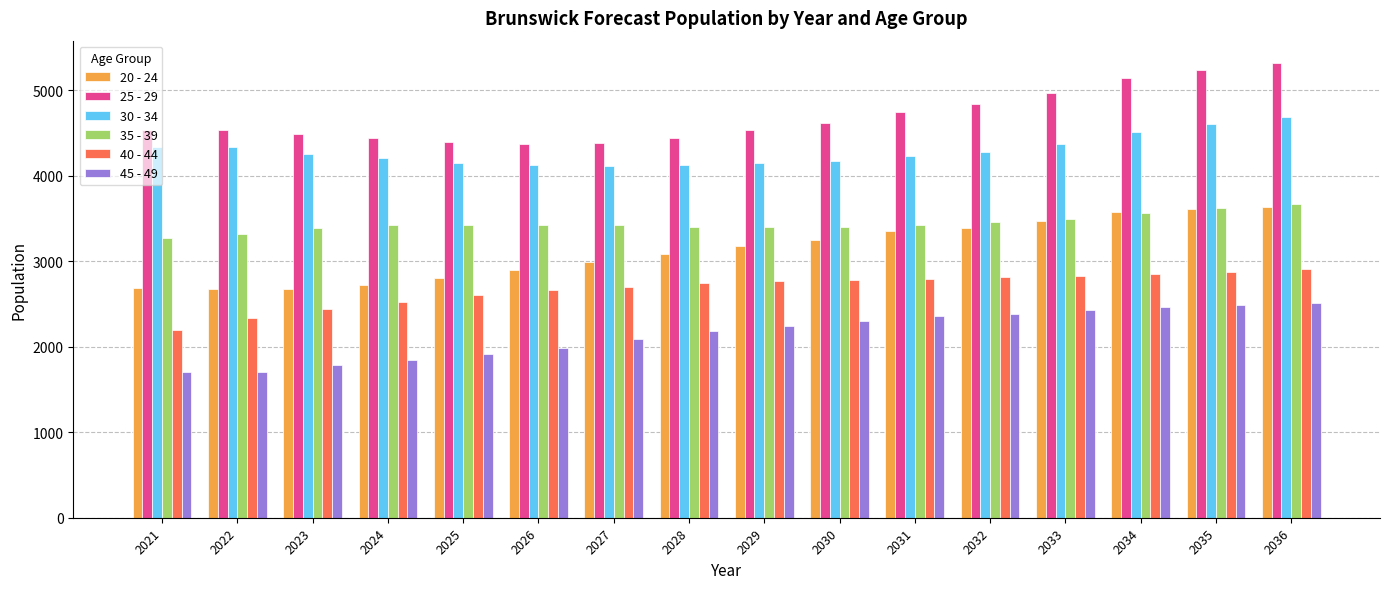

Which series has the largest total across all categories?

25 - 29